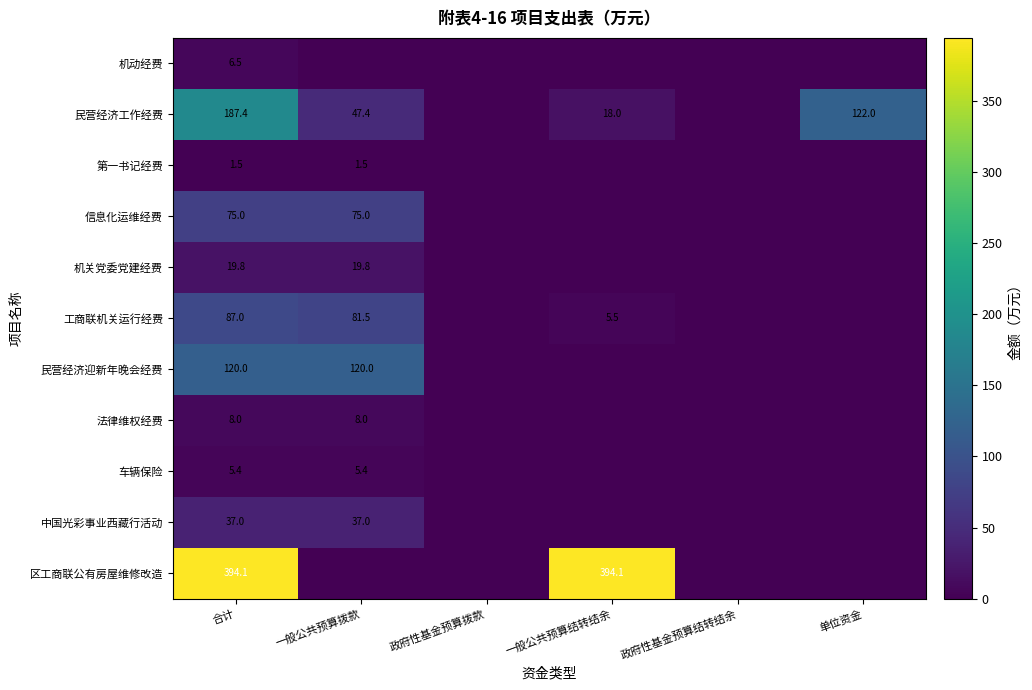

List the series in order of their peak value, highest first.

区工商联公有房屋维修改造, 民营经济工作经费, 民营经济迎新年晚会经费, 工商联机关运行经费, 信息化运维经费, 中国光彩事业西藏行活动, 机关党委党建经费, 法律维权经费, 机动经费, 车辆保险, 第一书记经费